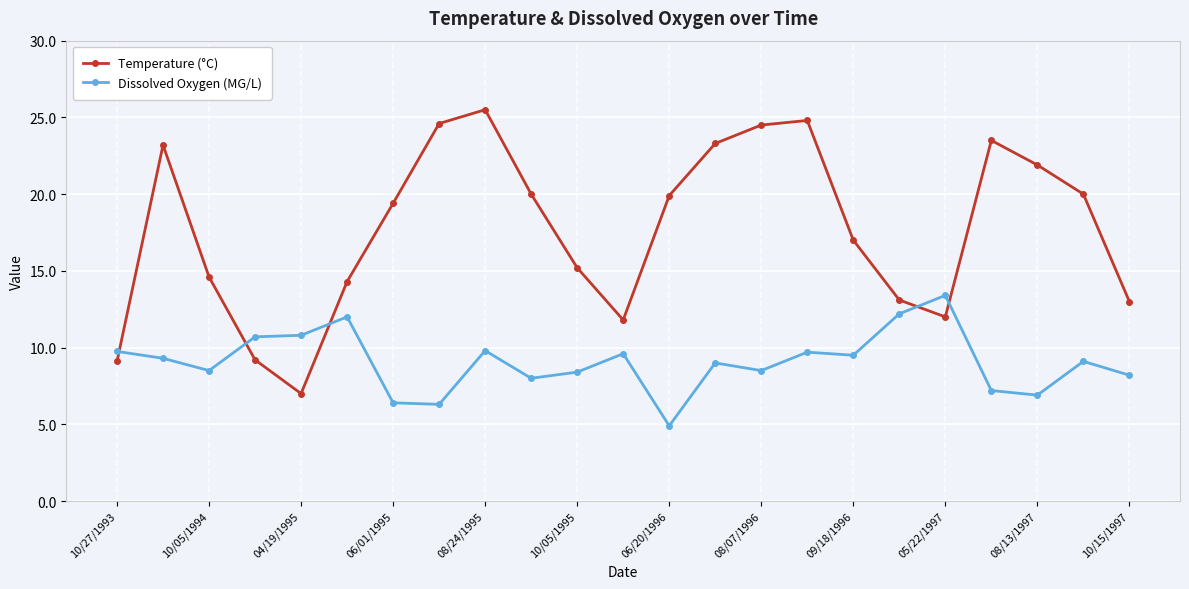

List the series in order of their overall mean, lowest first.

Dissolved Oxygen (MG/L), Temperature (°C)